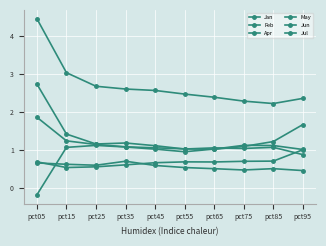

Does the chart have visible grid lines?

Yes